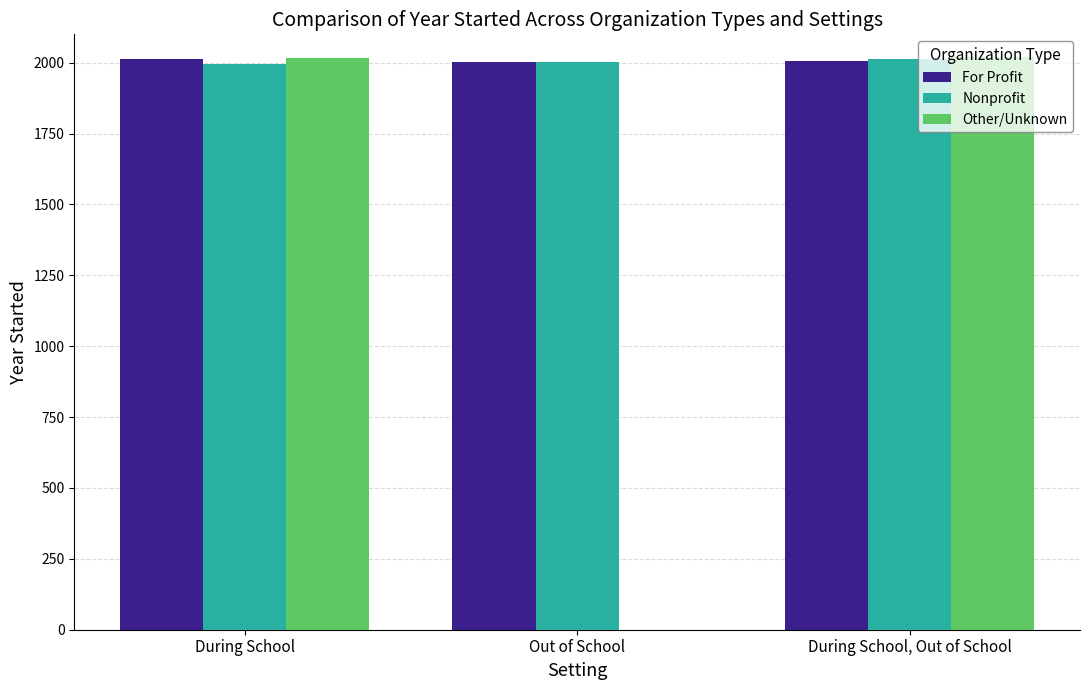

What is the maximum value shown in the chart?

2020.0